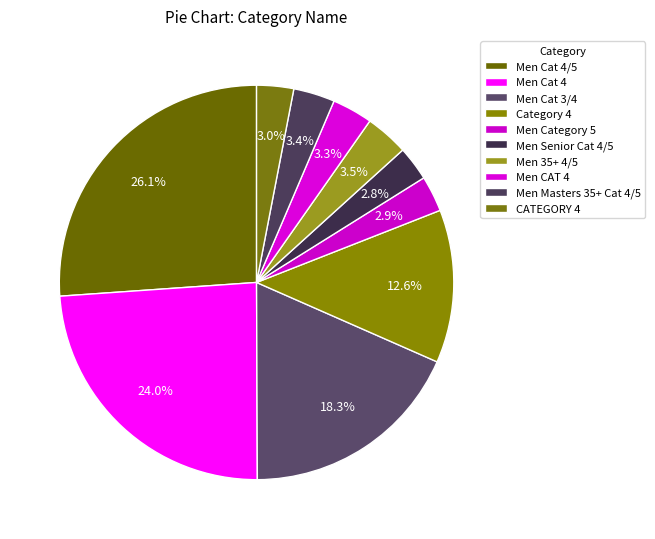

Which category has the smallest portion of the pie?

Men Senior Cat 4/5